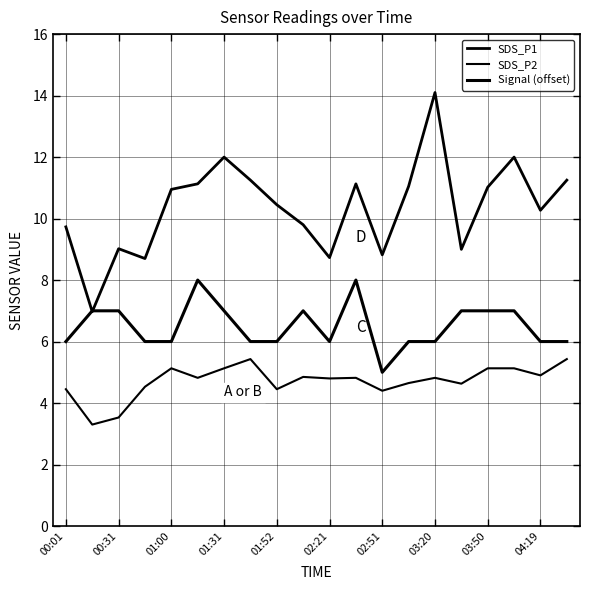

Is this an area chart (filled region under the line)?

No